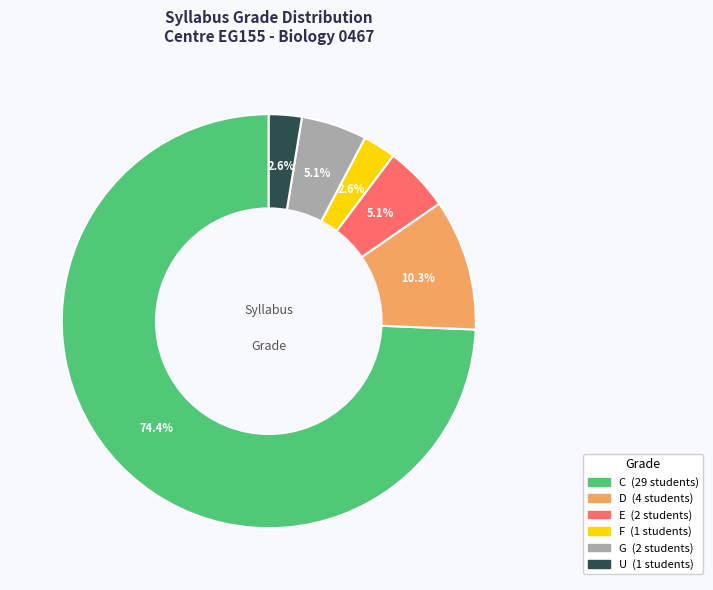

Does any single category account for the majority?

Yes